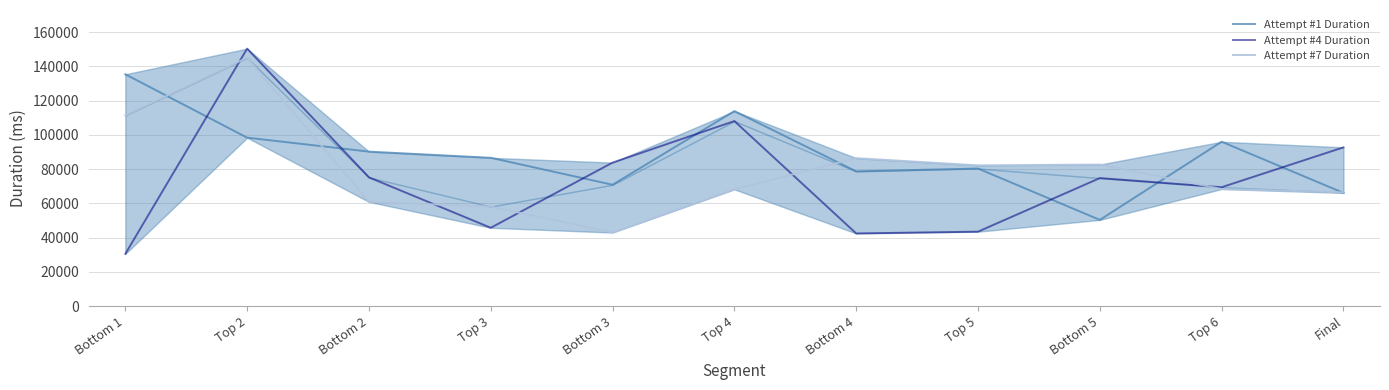

Which series has the largest range (max minus min)?

Attempt #4 Duration